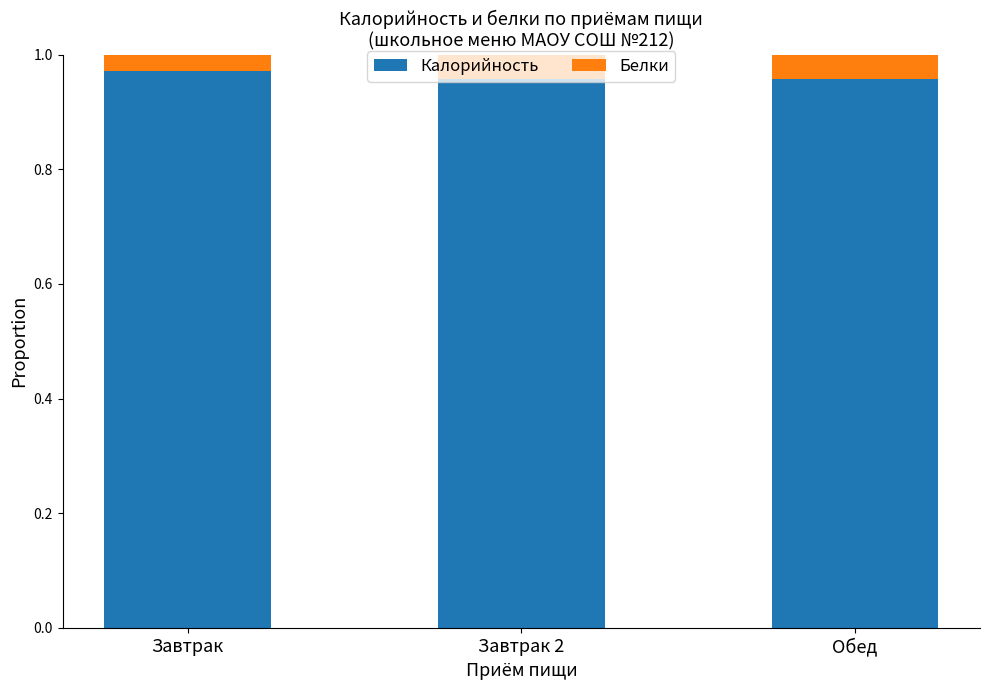

At how many categories does at least one series exceed 0?

3